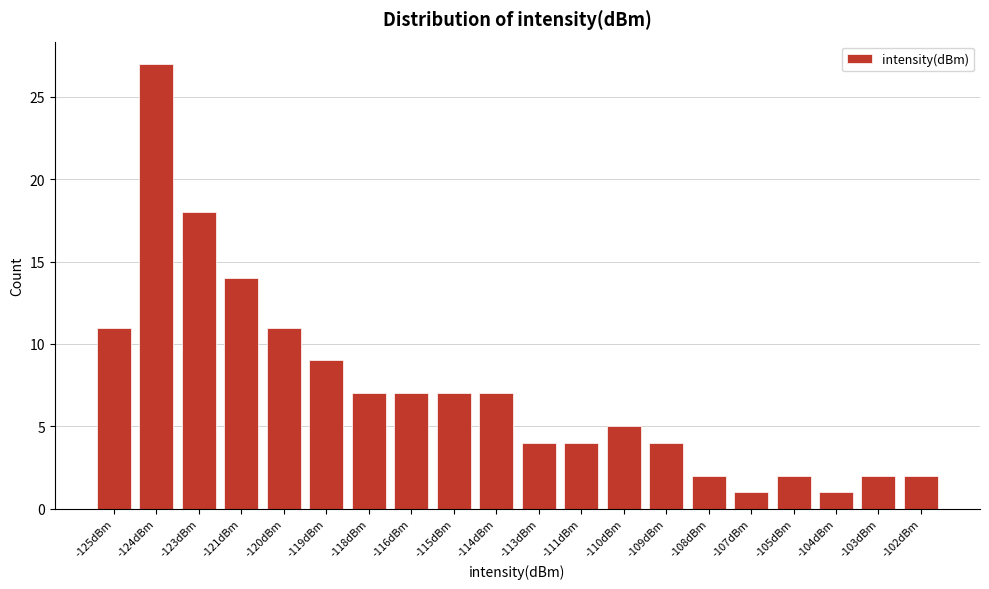

Reading left to right, what are all the values shown in this chart?

-125dBm=11	-124dBm=27	-123dBm=18	-121dBm=14	-120dBm=11	-119dBm=9	-118dBm=7	-116dBm=7	-115dBm=7	-114dBm=7	-113dBm=4	-111dBm=4	-110dBm=5	-109dBm=4	-108dBm=2	-107dBm=1	-105dBm=2	-104dBm=1	-103dBm=2	-102dBm=2